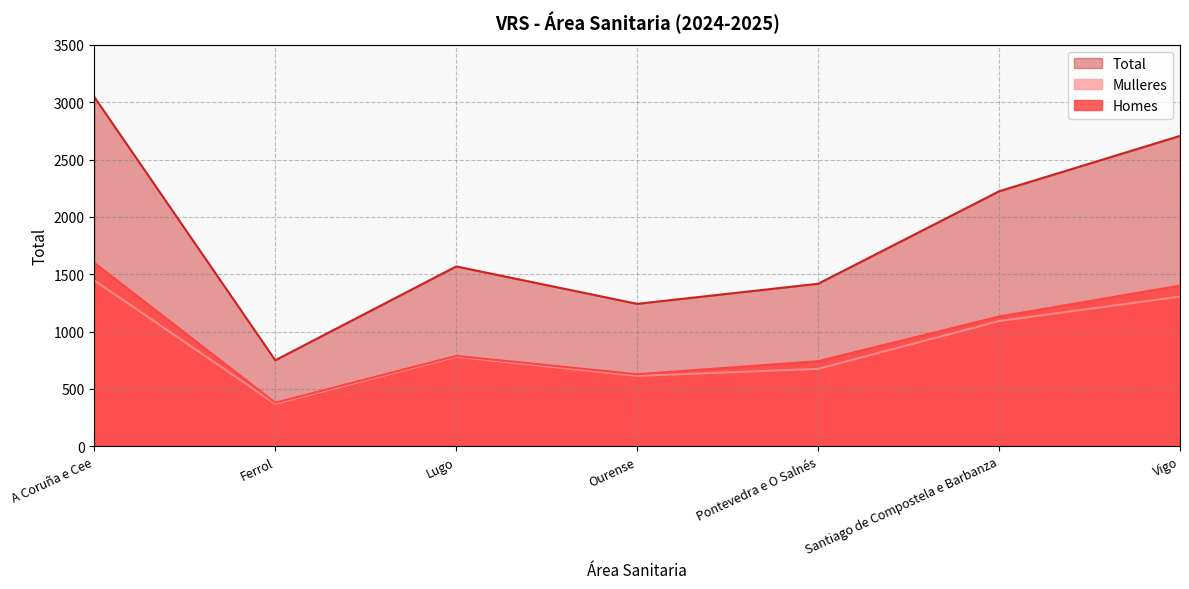

Rank the series by their maximum value, from highest to lowest.

Total, Homes, Mulleres